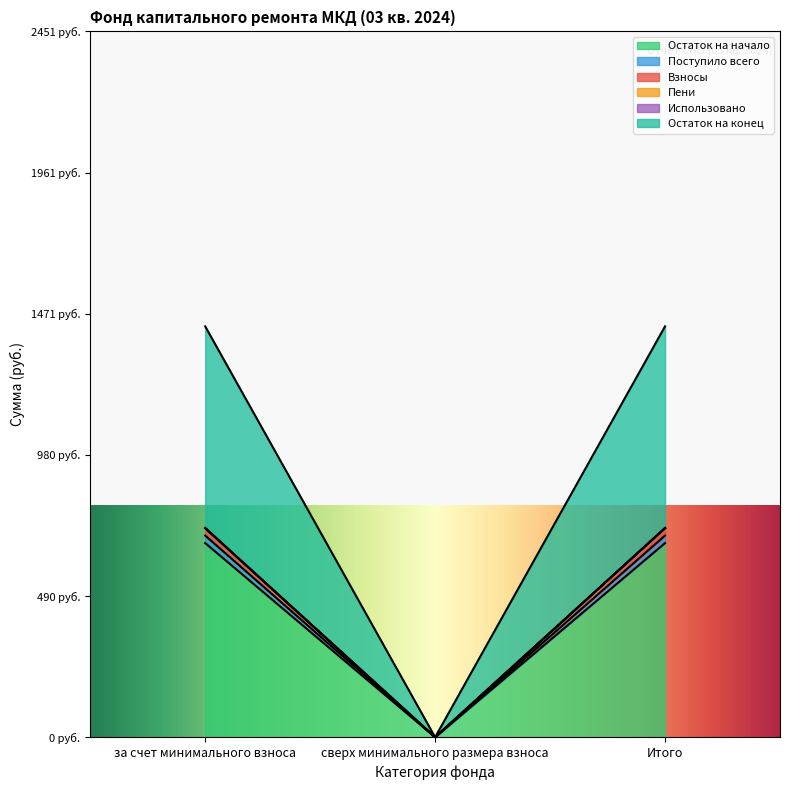

Does the chart display data point markers on the line(s)?

No